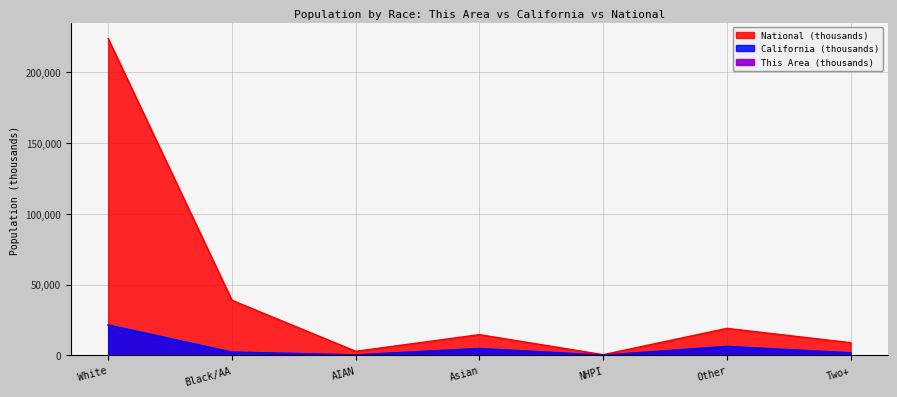

What is the highest value of the This Area series?

23.8